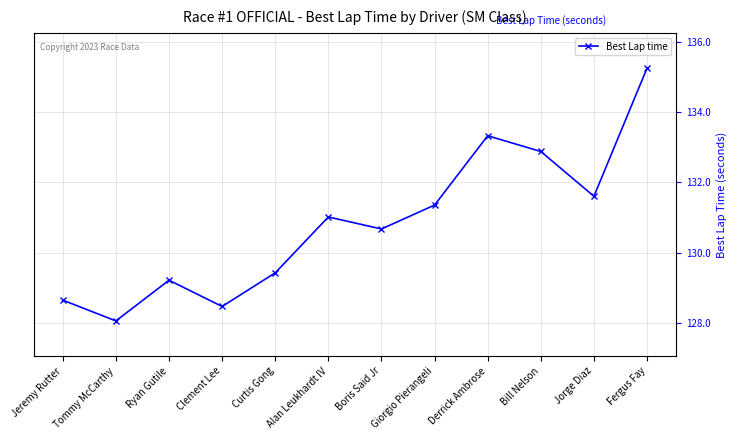

Where is the data nearest to the value 131?

Alan Leukhardt IV